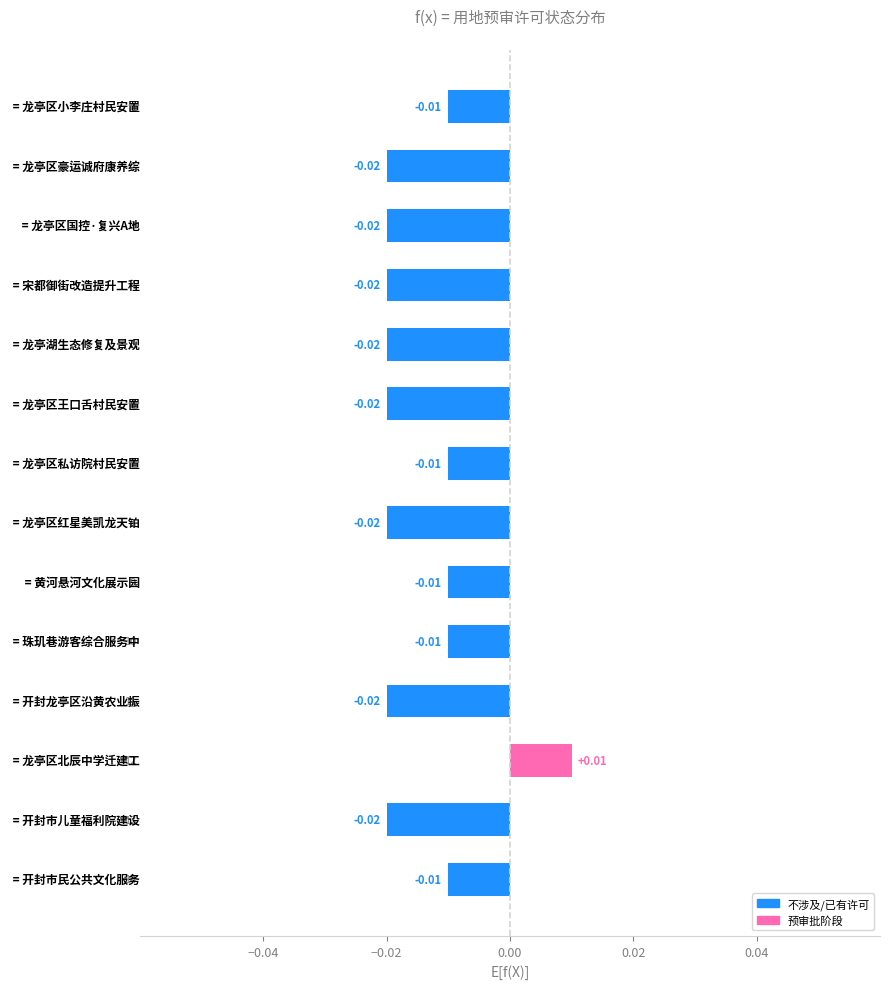

How many bars are there in total?

14